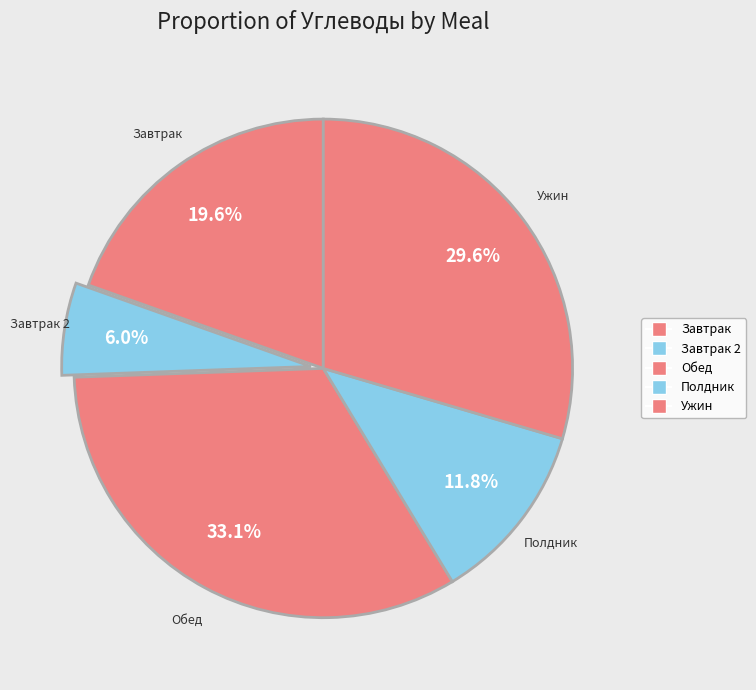

How many slices are in this pie chart?

5